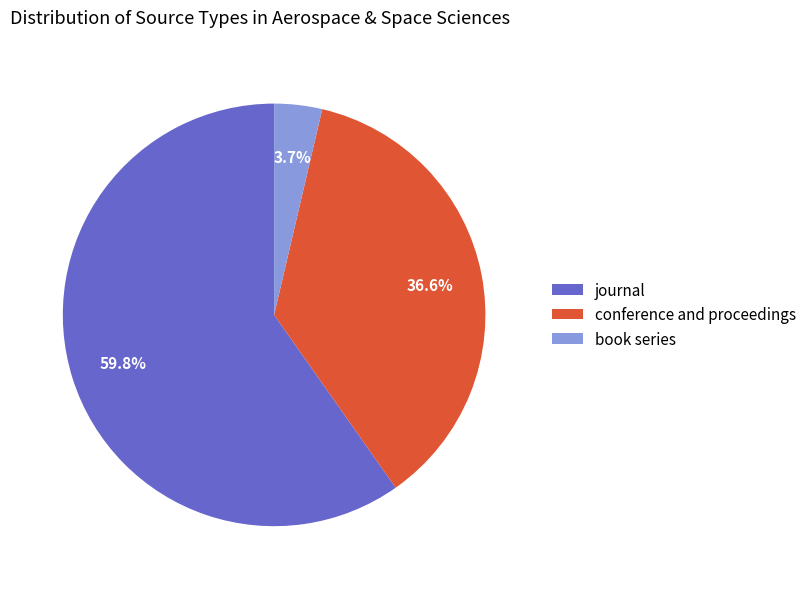

Do journal and conference and proceedings together represent more than half of the pie?

Yes